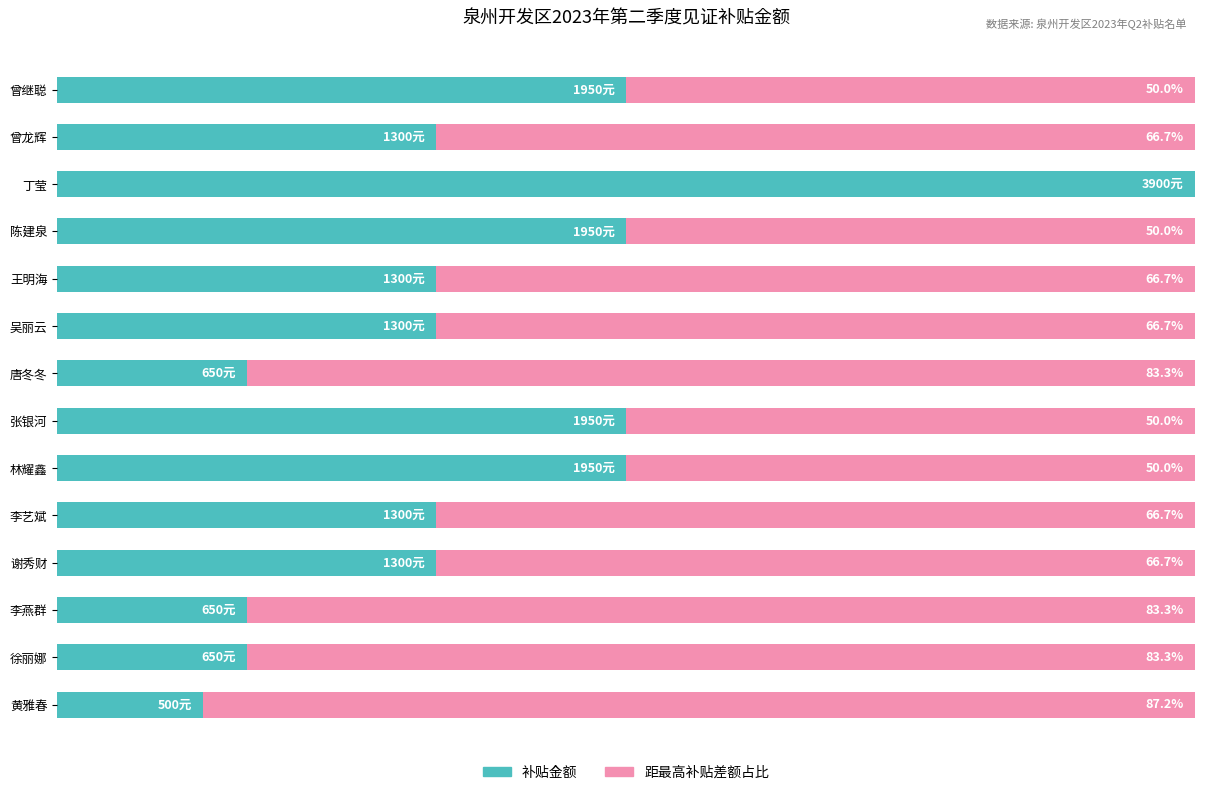

How many series are shown in this chart?

2